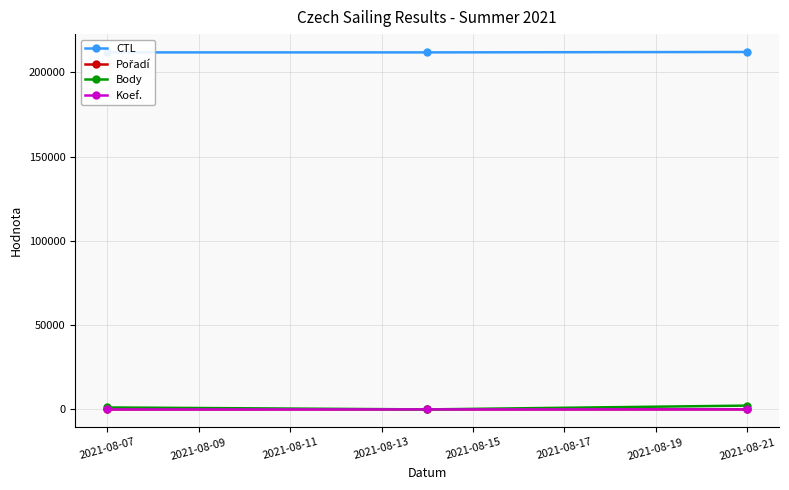

Reading left to right, transcribe all the data shown in this chart.

CTL: 211905	211906	212146
Pořadí: 1	6	27
Body: 1156	0	2258
Koef.: 2	2	12